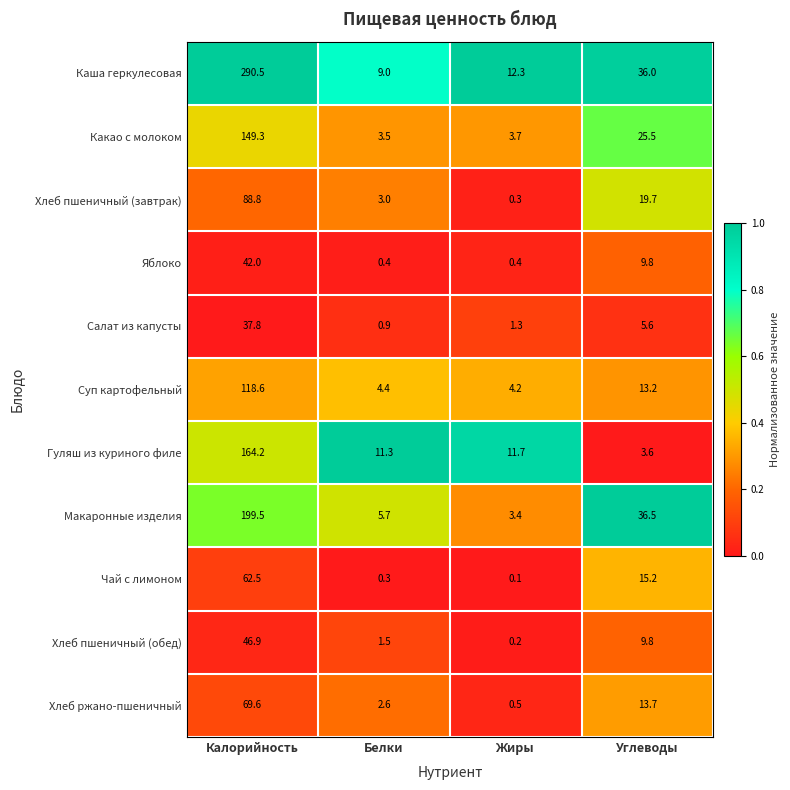

Which series has the largest range (max minus min)?

Каша геркулесовая